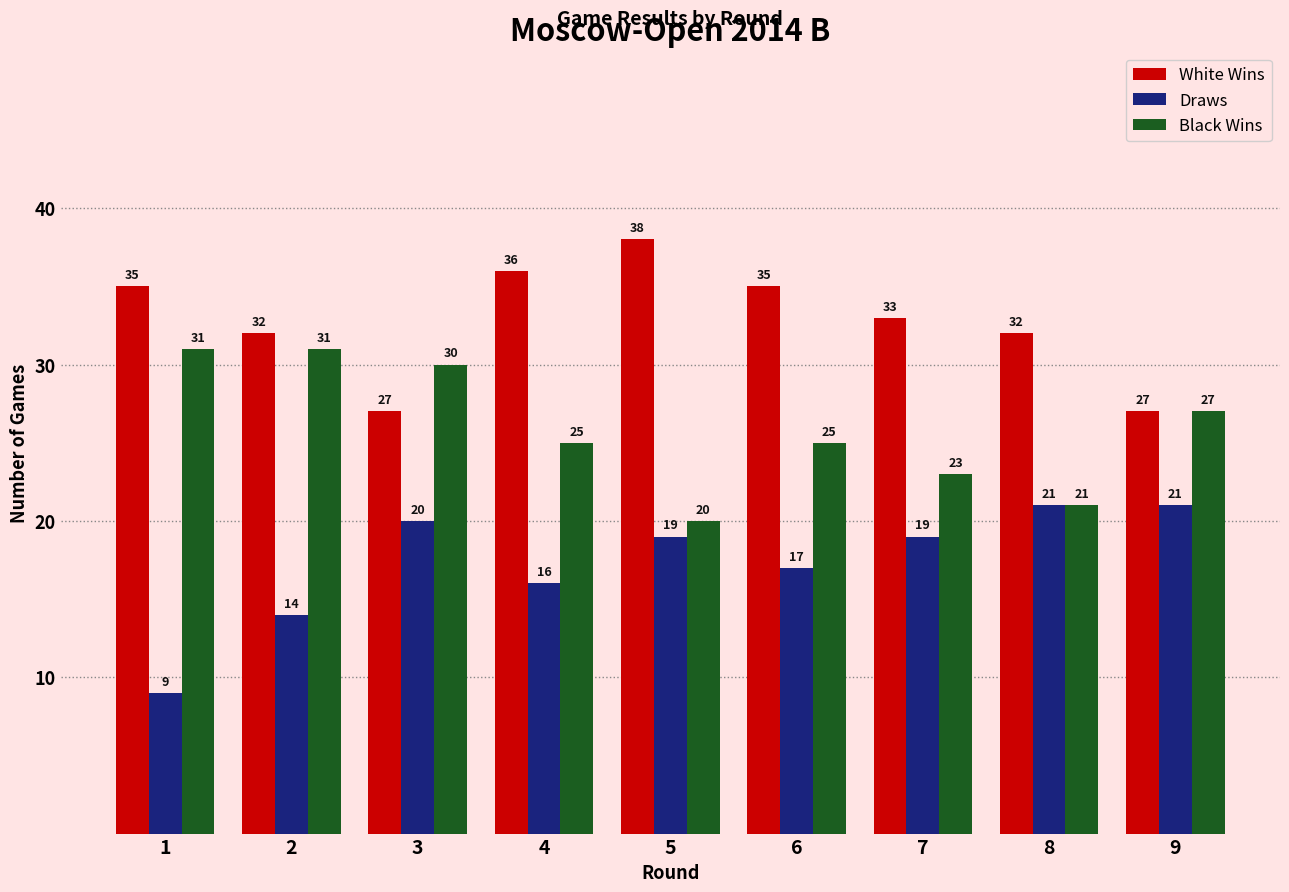

Reading left to right, list all the values displayed in this chart.

White Wins: 35	32	27	36	38	35	33	32	27
Draws: 9	14	20	16	19	17	19	21	21
Black Wins: 31	31	30	25	20	25	23	21	27